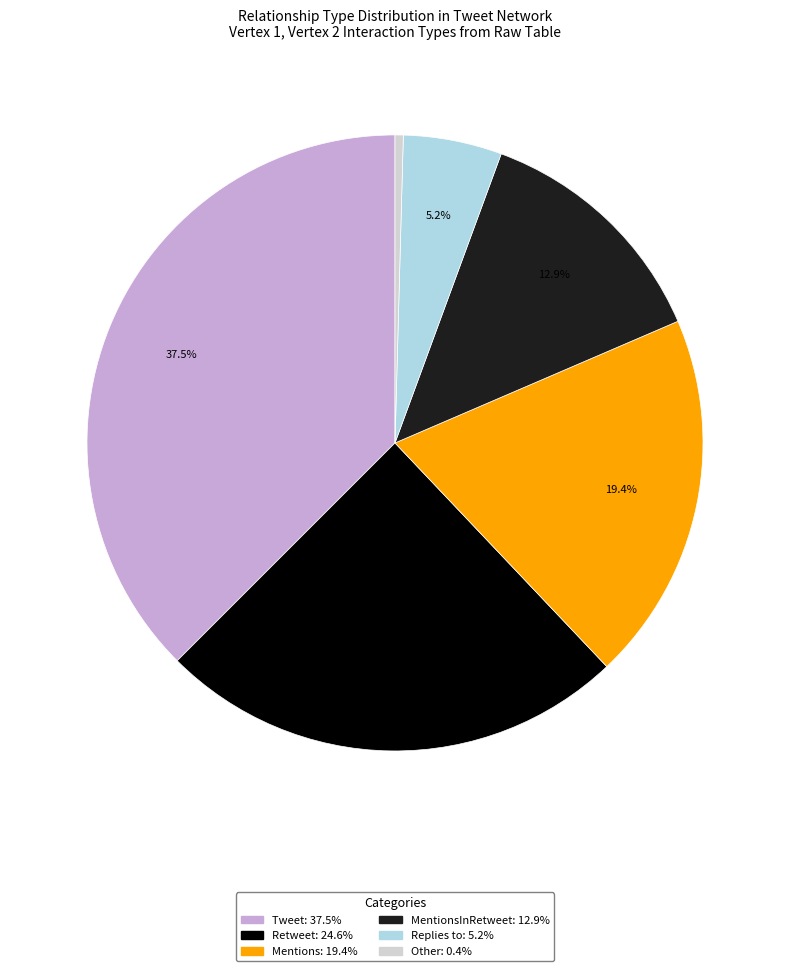

Is there any slice that represents more than half of the pie?

No